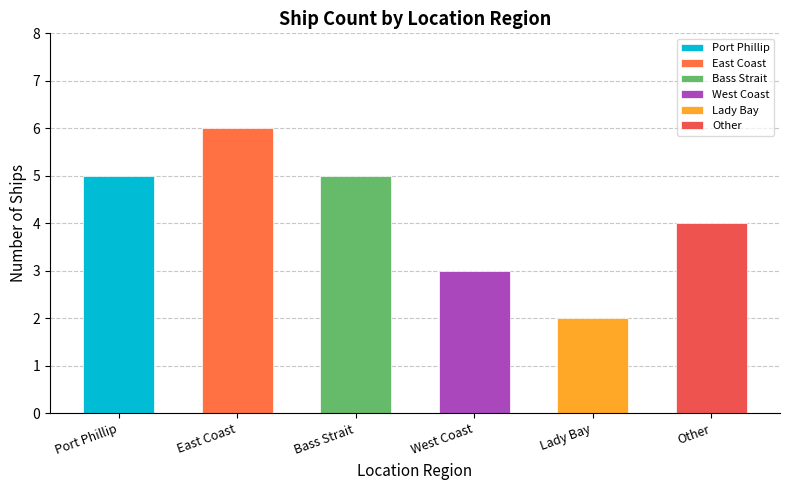

What is the value of the 3rd bar from the left?

5